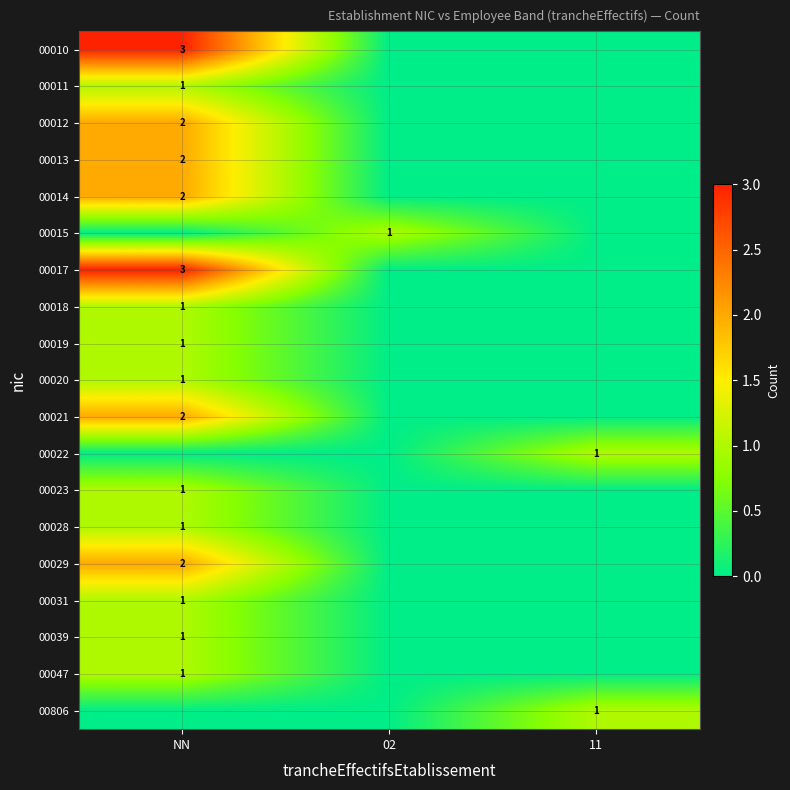

True or false: 00015 has a value of 1 at 02.

True